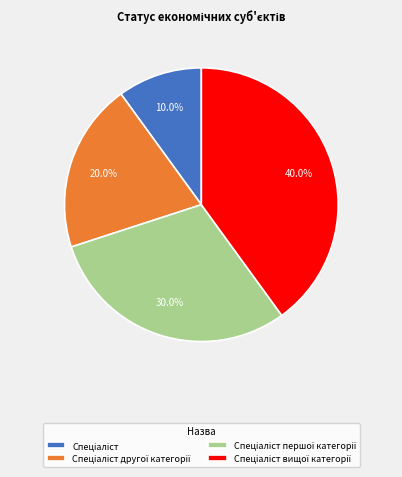

How many slices are in this pie chart?

4